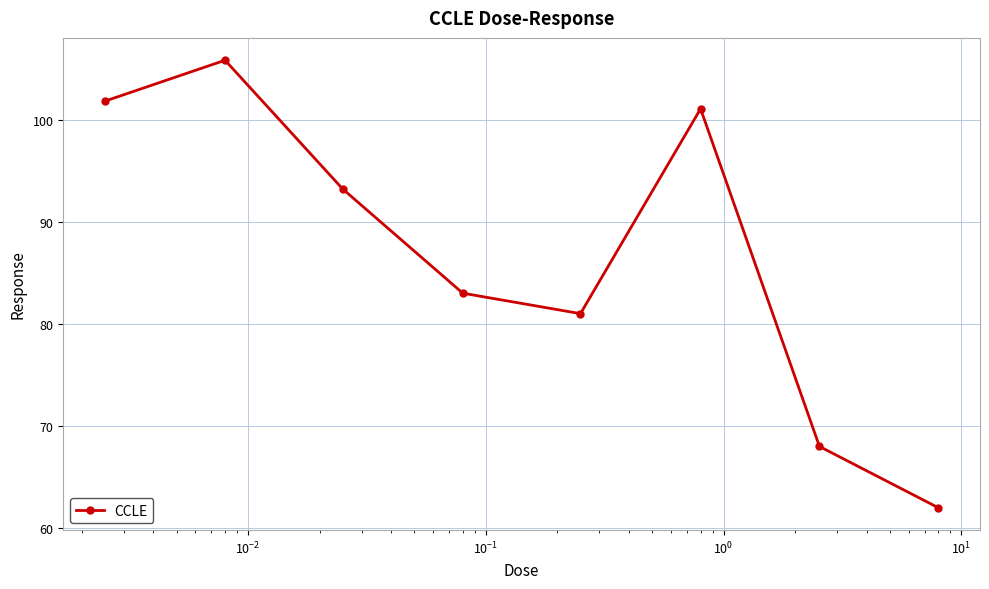

What is the smallest value displayed?

62.0